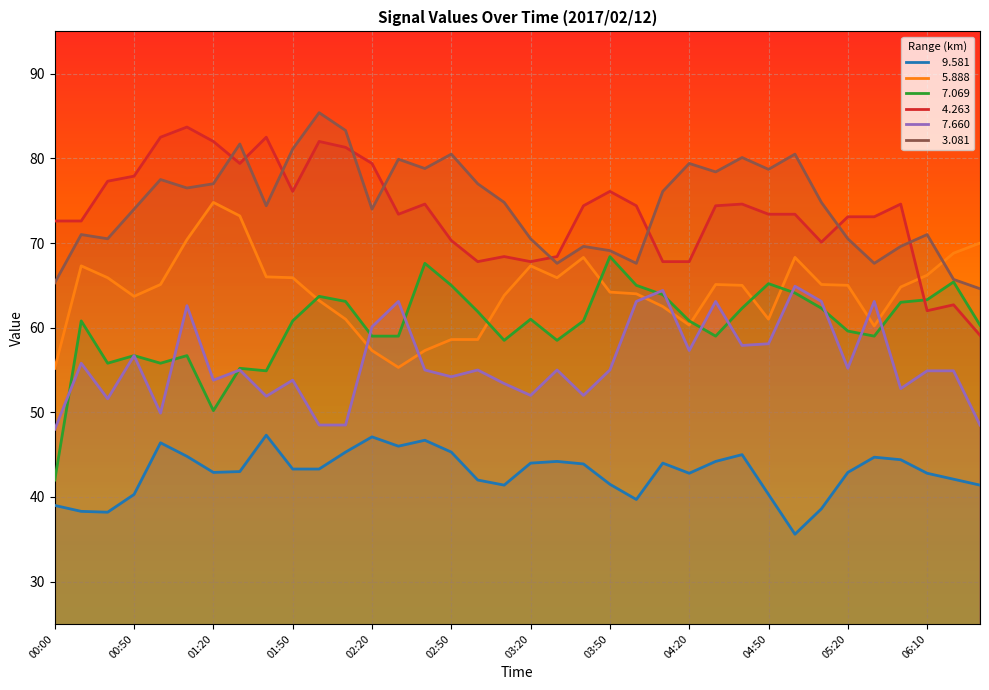

How many categories are shown in the chart?

36